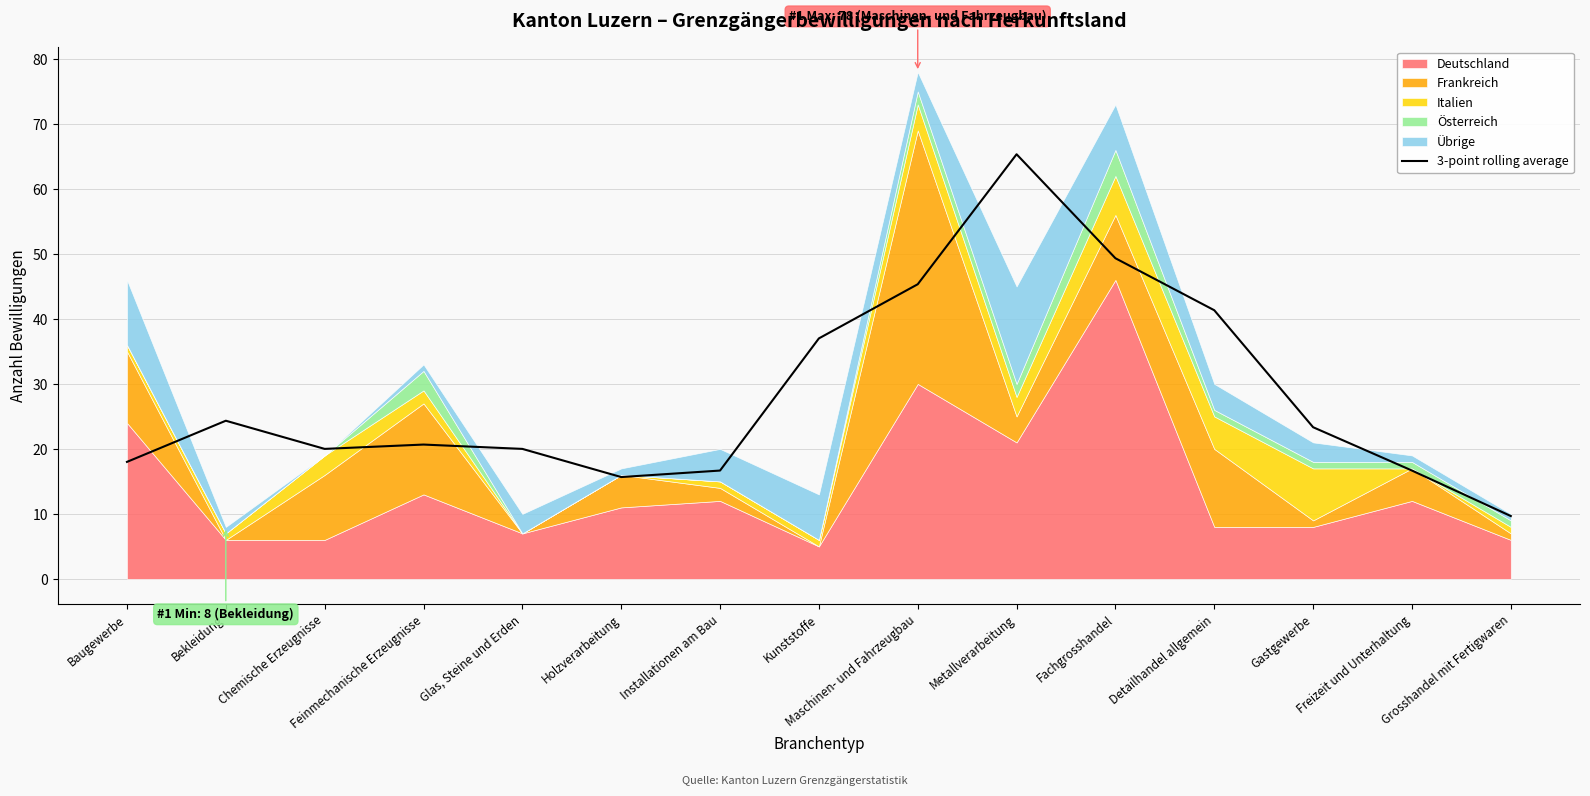

List the labels in order of value, largest first.

Metallverarbeitung, Fachgrosshandel, Maschinen- und Fahrzeugbau, Detailhandel allgemein, Kunststoffe, Bekleidung, Gastgewerbe, Feinmechanische Erzeugnisse, Chemische Erzeugnisse, Glas, Steine und Erden, Baugewerbe, Installationen am Bau, Freizeit und Unterhaltung, Holzverarbeitung, Grosshandel mit Fertigwaren